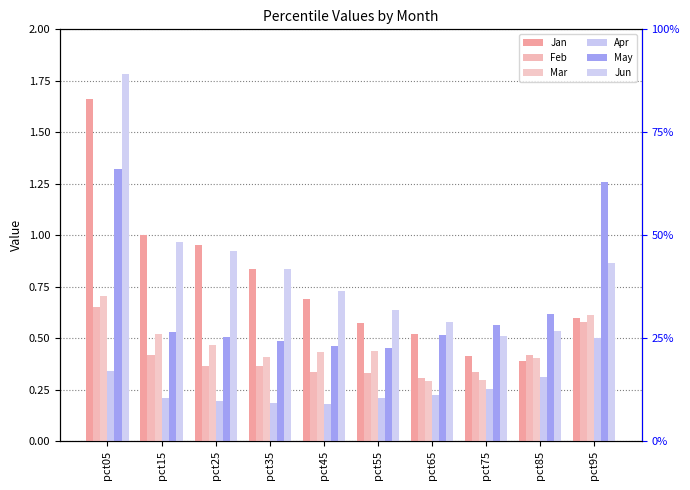

The Feb series shows 0.7 at pct05. True or false?

True